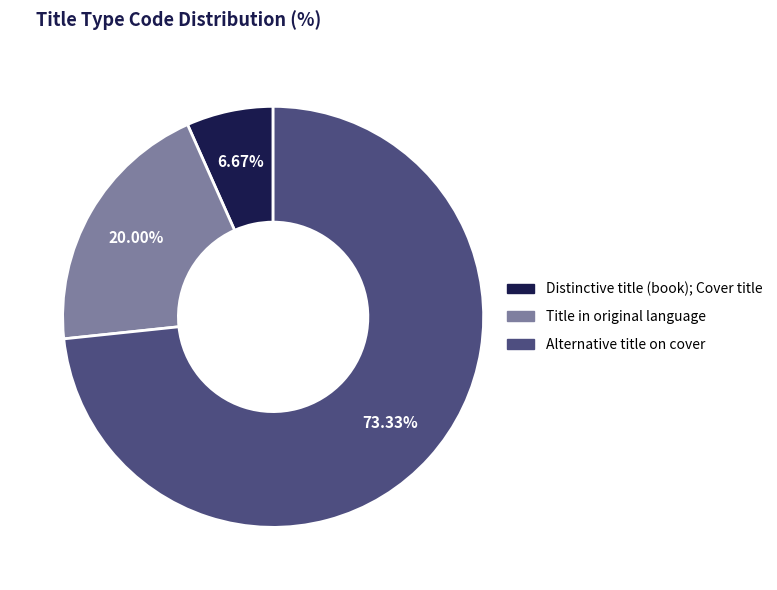

Is there any slice that represents more than half of the pie?

Yes